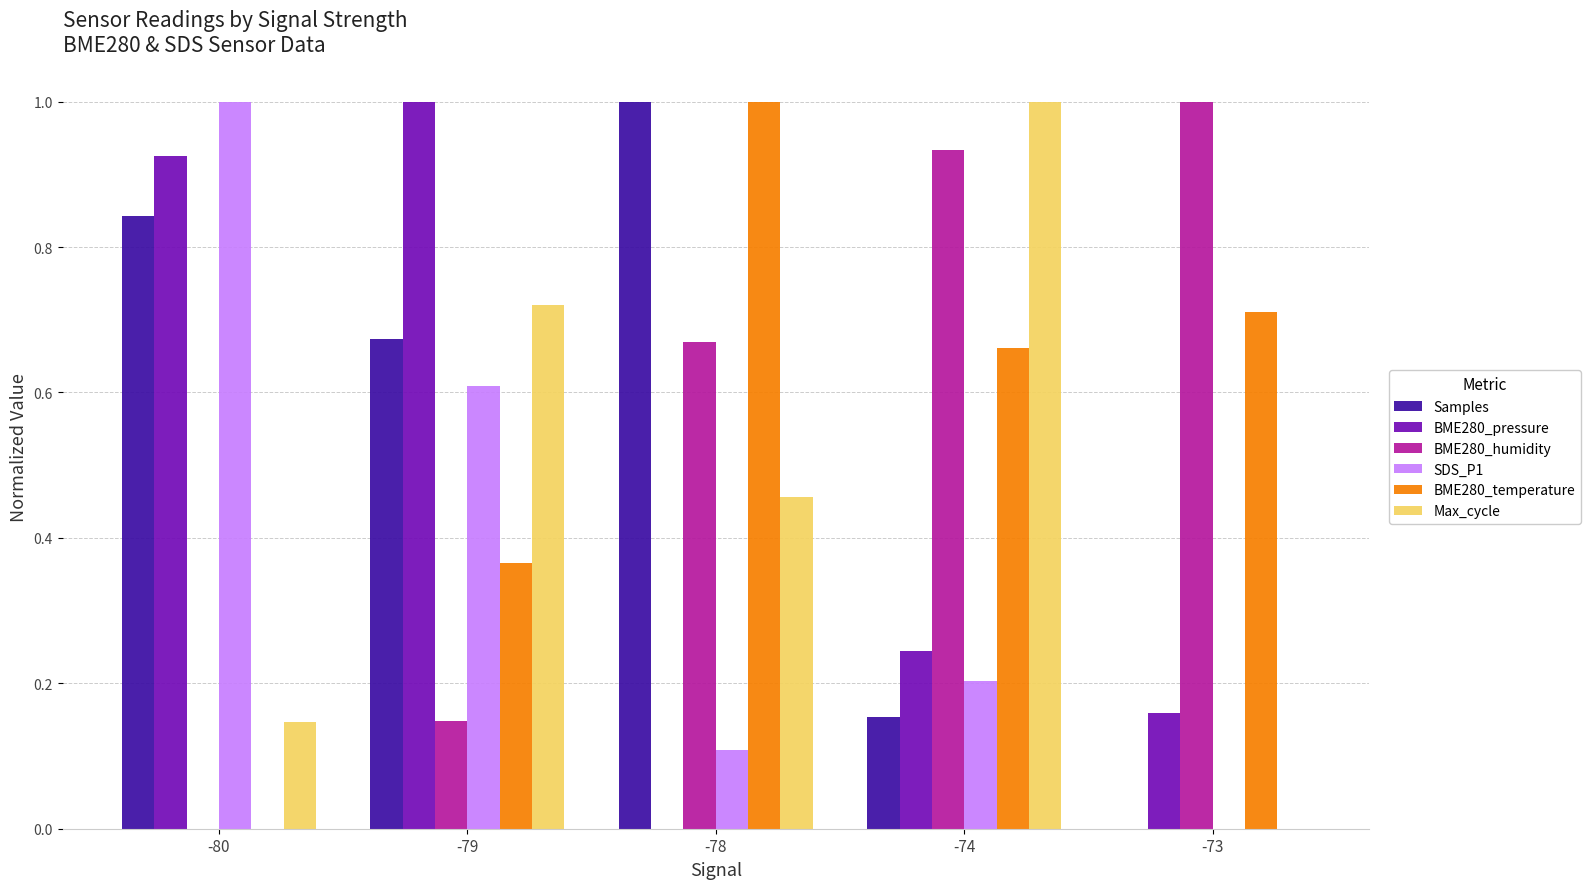

Between -74 and -73, which series saw the biggest shift?

Max_cycle